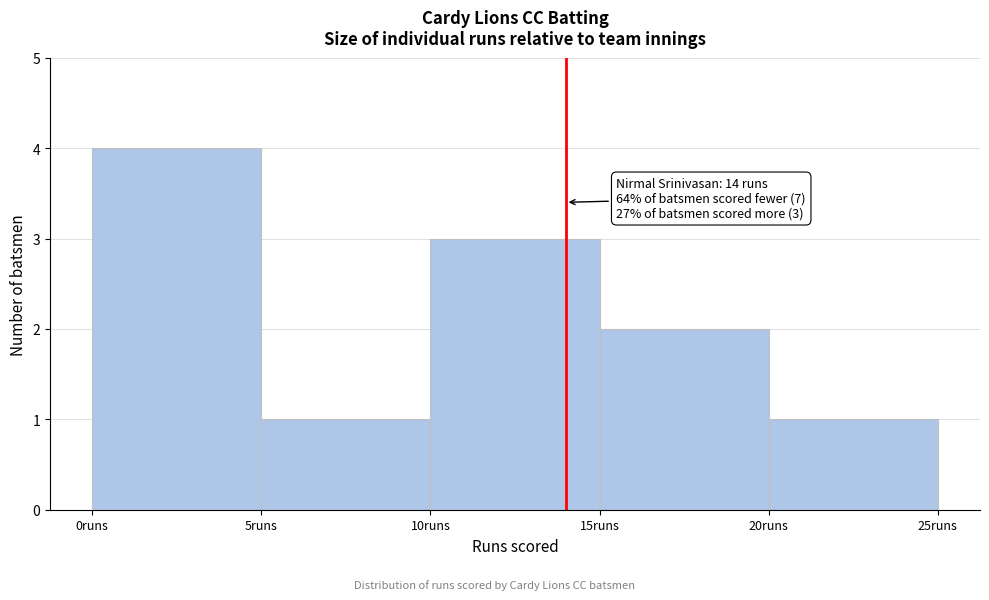

Which range on the x-axis has the tallest bar?

0 to 5